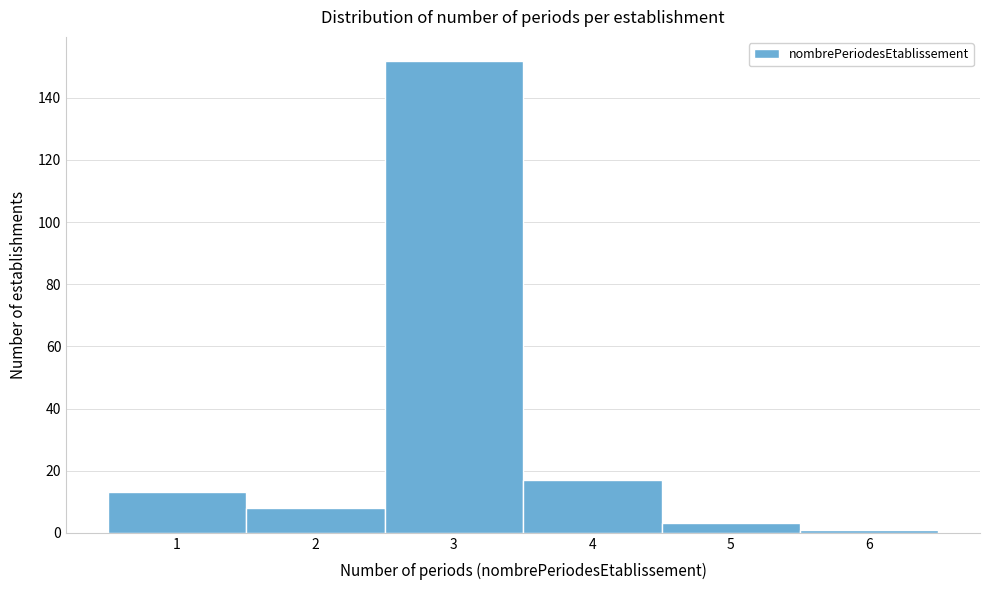

Reading left to right, list every bar in this chart as the range it spans on the x-axis followed by its height. The values are not printed on the chart, so give them approximately, as read against the axis.

0.5 to 1.5: 14
1.5 to 2.5: 8
2.5 to 3.5: 152
3.5 to 4.5: 18
4.5 to 5.5: 4
5.5 to 6.5: under 2